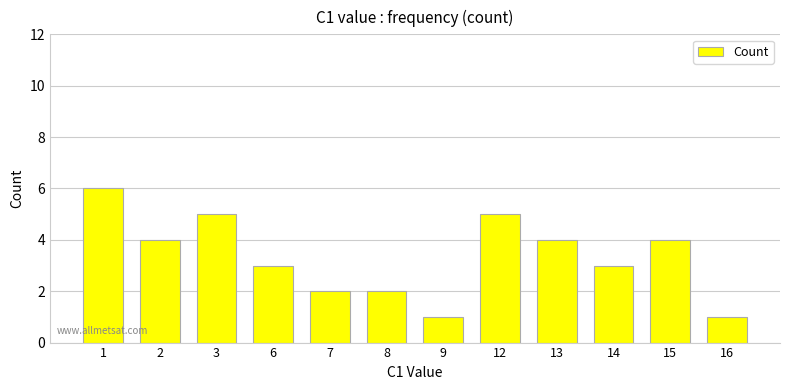

Is it true that the value at 14 is 1?

False